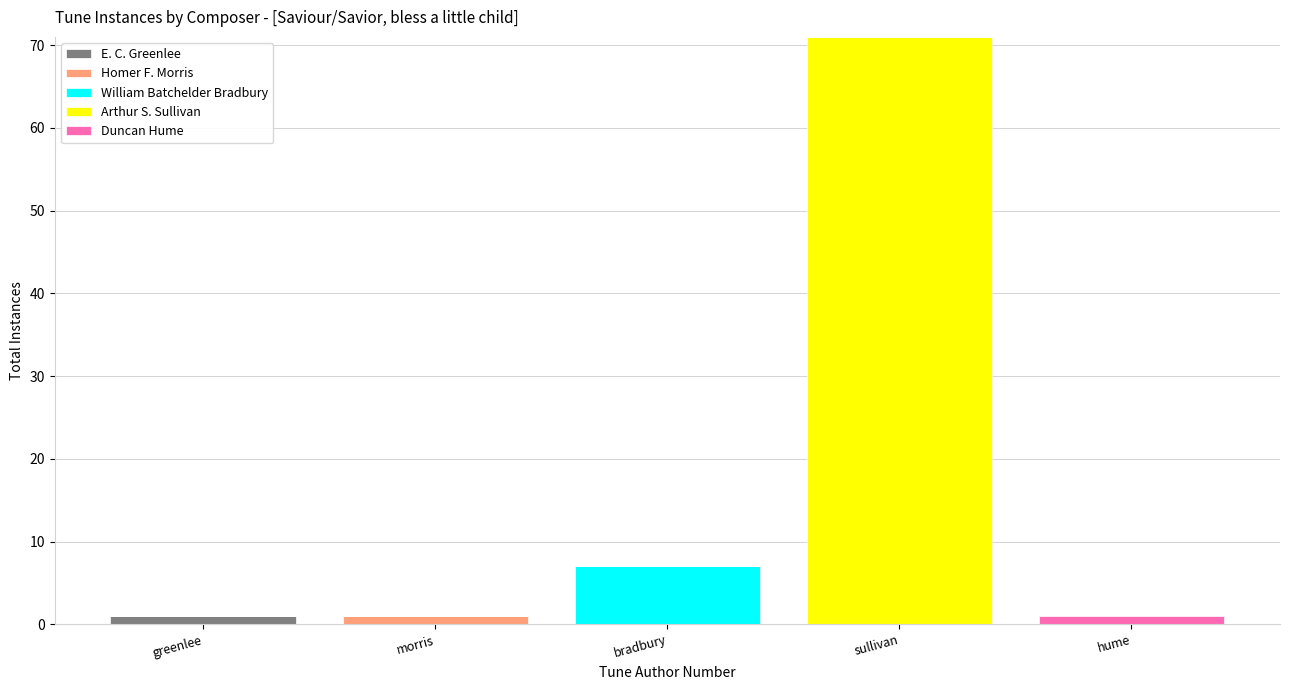

What are all the series names shown in the legend?

E. C. Greenlee, Homer F. Morris, William Batchelder Bradbury, Arthur S. Sullivan, Duncan Hume